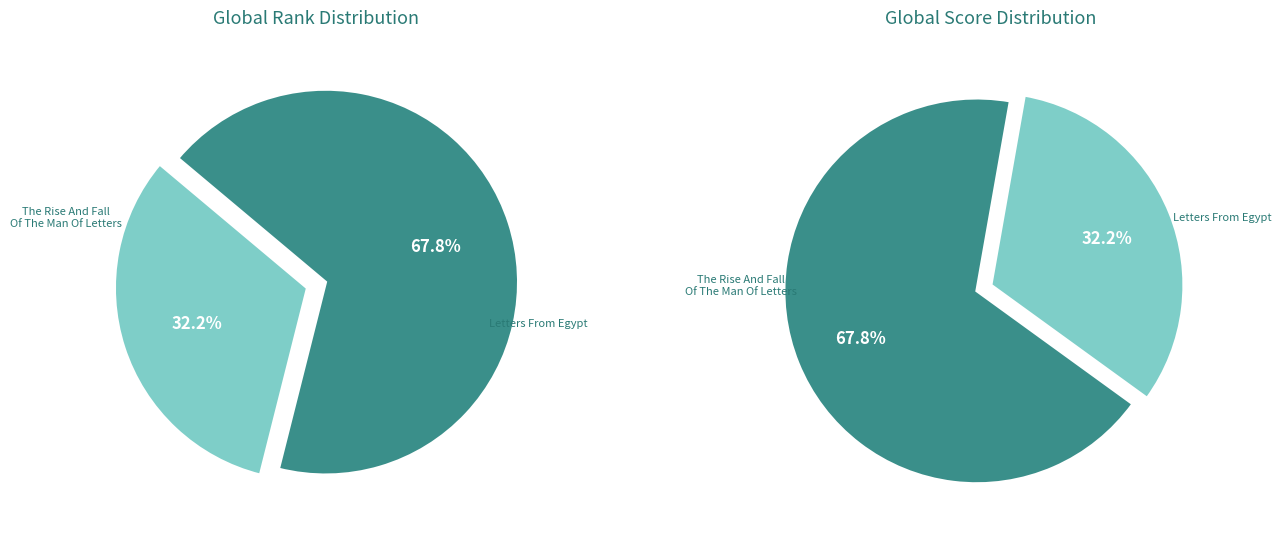

The The Rise And Fall Of The Man Of Letters slice represents 32% of the pie. True or false?

True